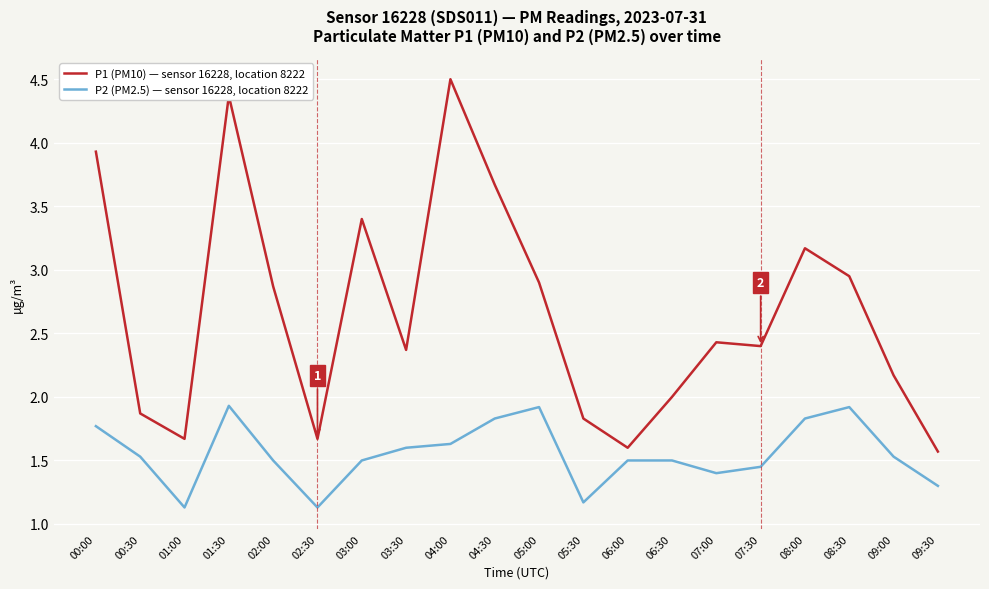

Which series has the widest spread of values?

P1 (PM10) — sensor 16228, location 8222